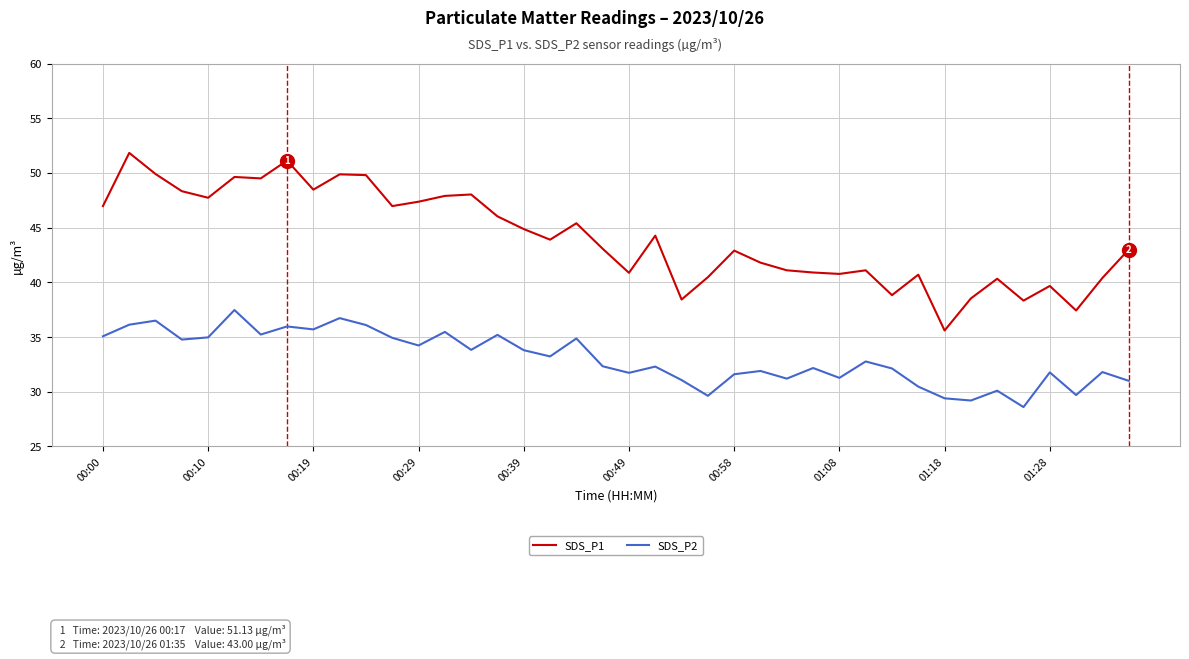

True or false: SDS_P2 and SDS_P1 intersect in this chart.

False